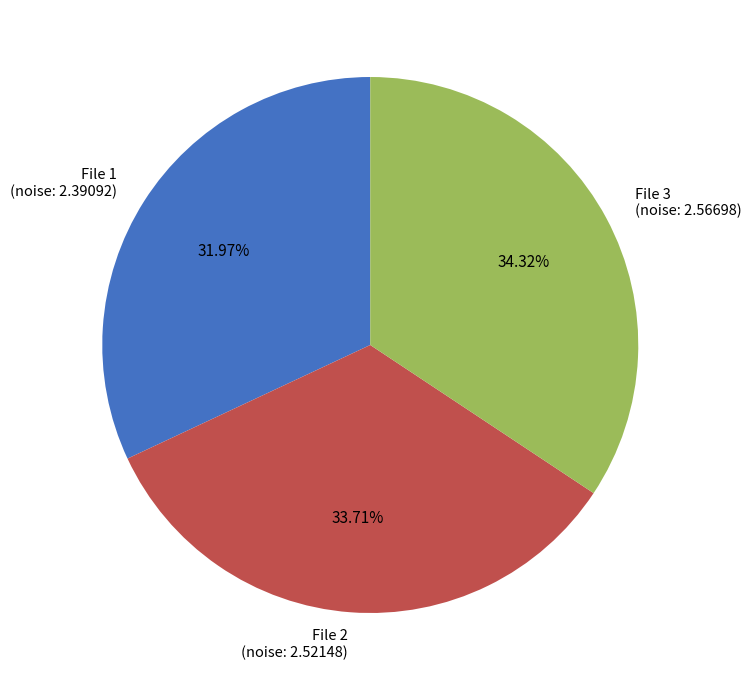

Rank the categories by value from highest to lowest.

File 3 (noise: 2.56698), File 2 (noise: 2.52148), File 1 (noise: 2.39092)